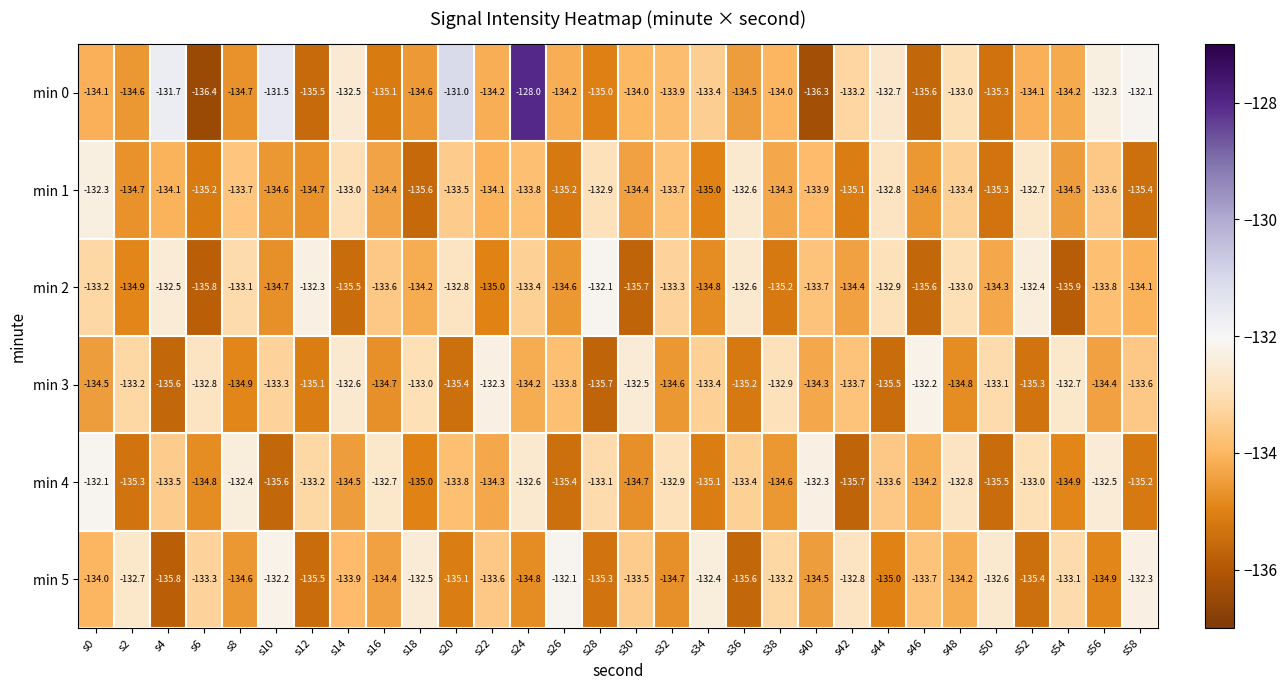

At s38, list the series in order from largest to smallest.

min 3, min 5, min 0, min 1, min 4, min 2